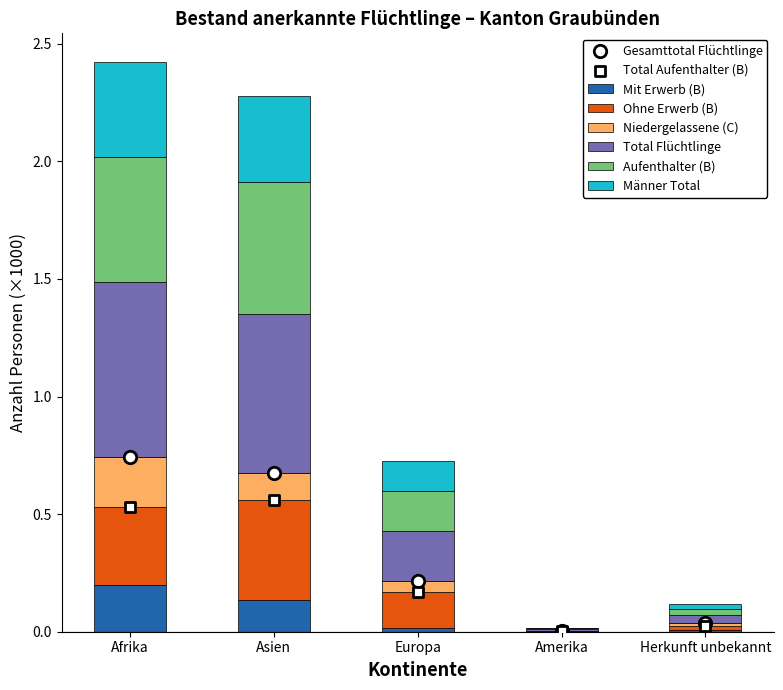

At which label does Mit Erwerb (B) reach its peak?

Afrika